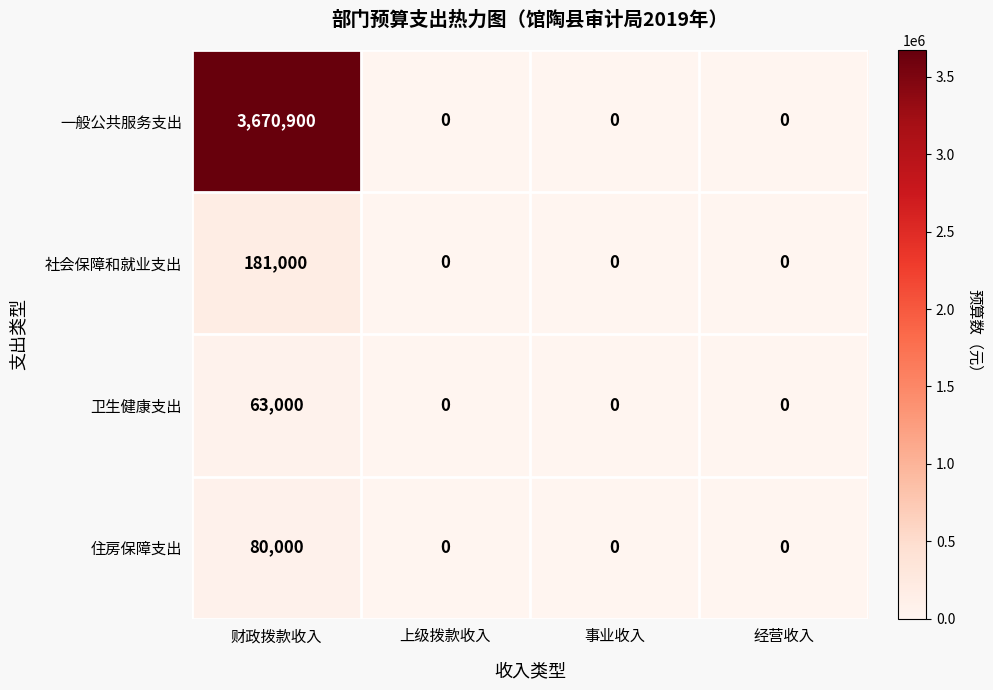

Reading right to left, what are all the values shown in this chart?

一般公共服务支出: 0	0	0	3670900
社会保障和就业支出: 0	0	0	181000
卫生健康支出: 0	0	0	63000
住房保障支出: 0	0	0	80000